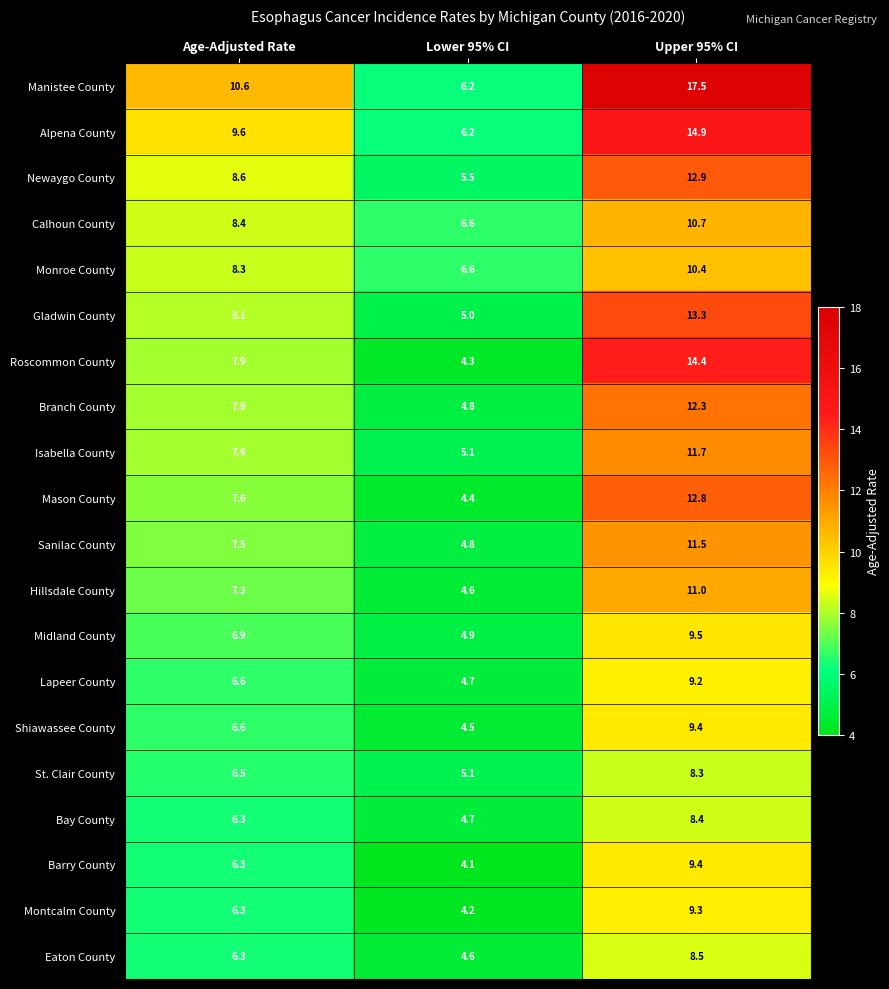

Rank the categories by Barry County value from highest to lowest.

Upper 95% CI, Age-Adjusted Rate, Lower 95% CI